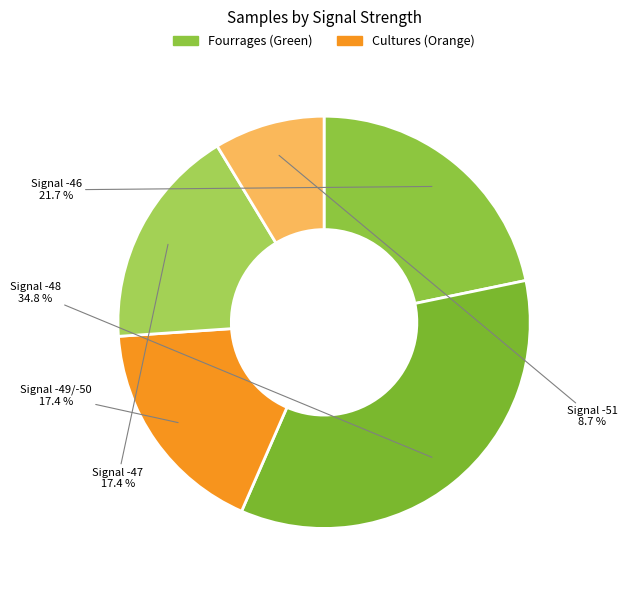

Count the number of slices in the pie.

5